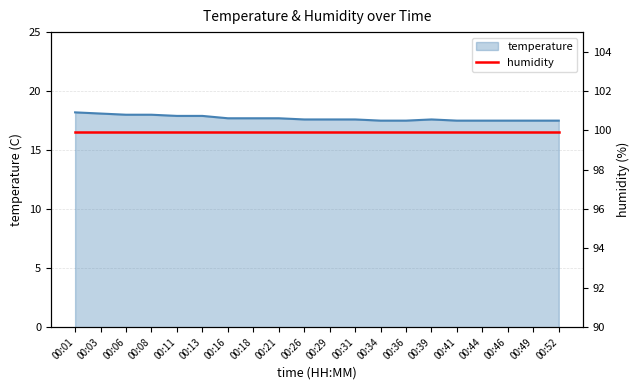

What is the lowest value of the temperature series?

17.5